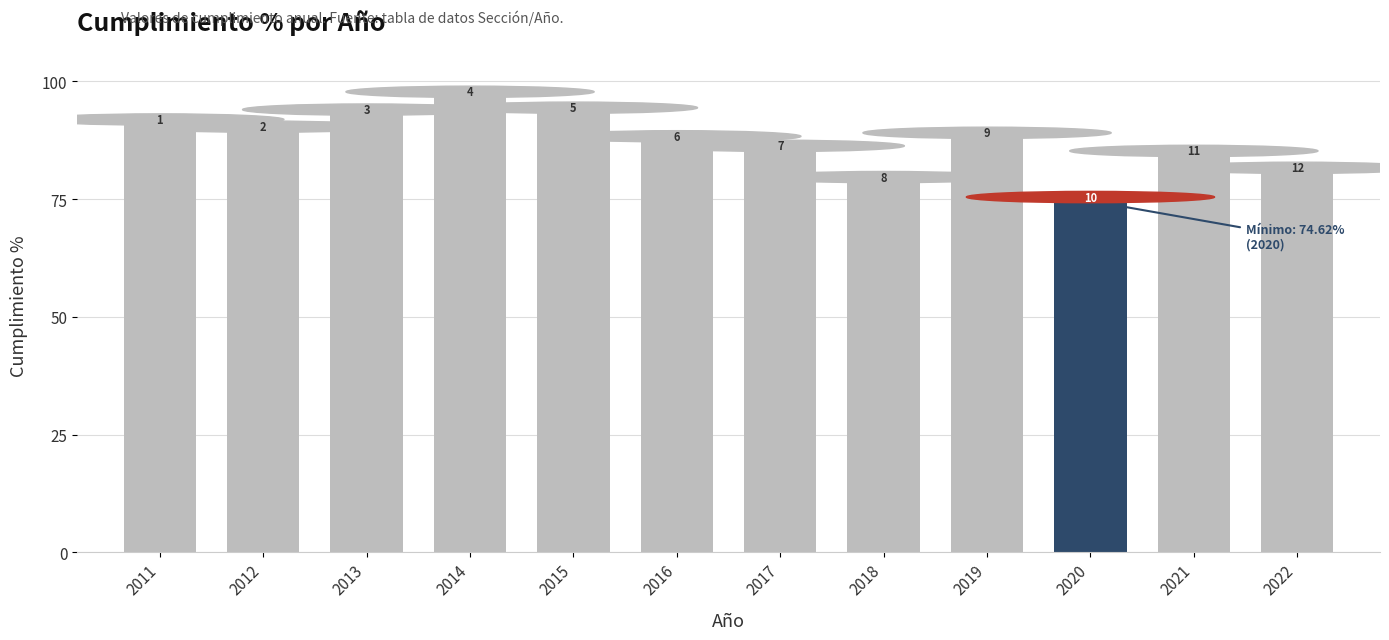

How many bars are there in total?

12